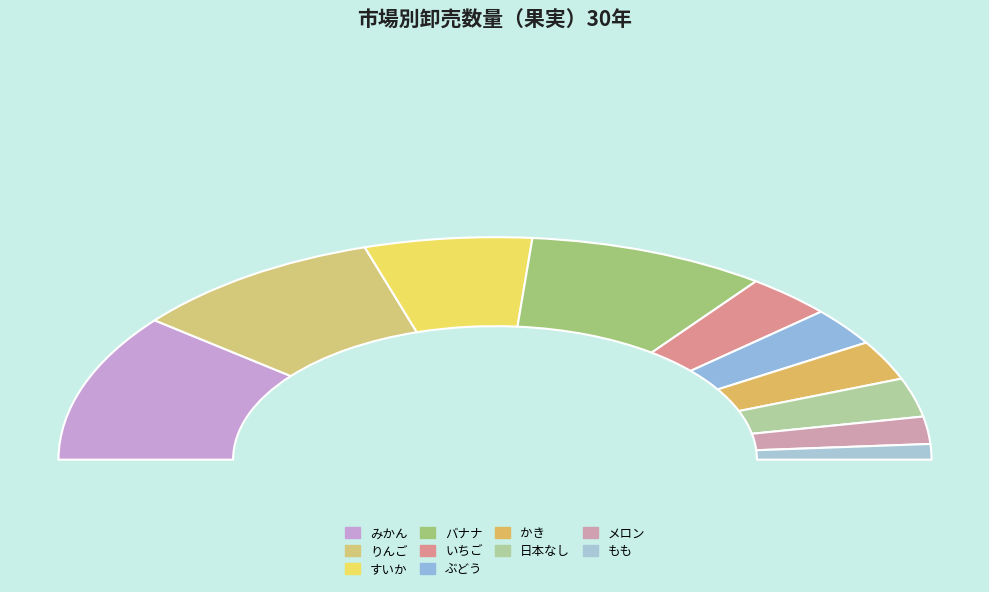

Count the number of slices in the pie.

10